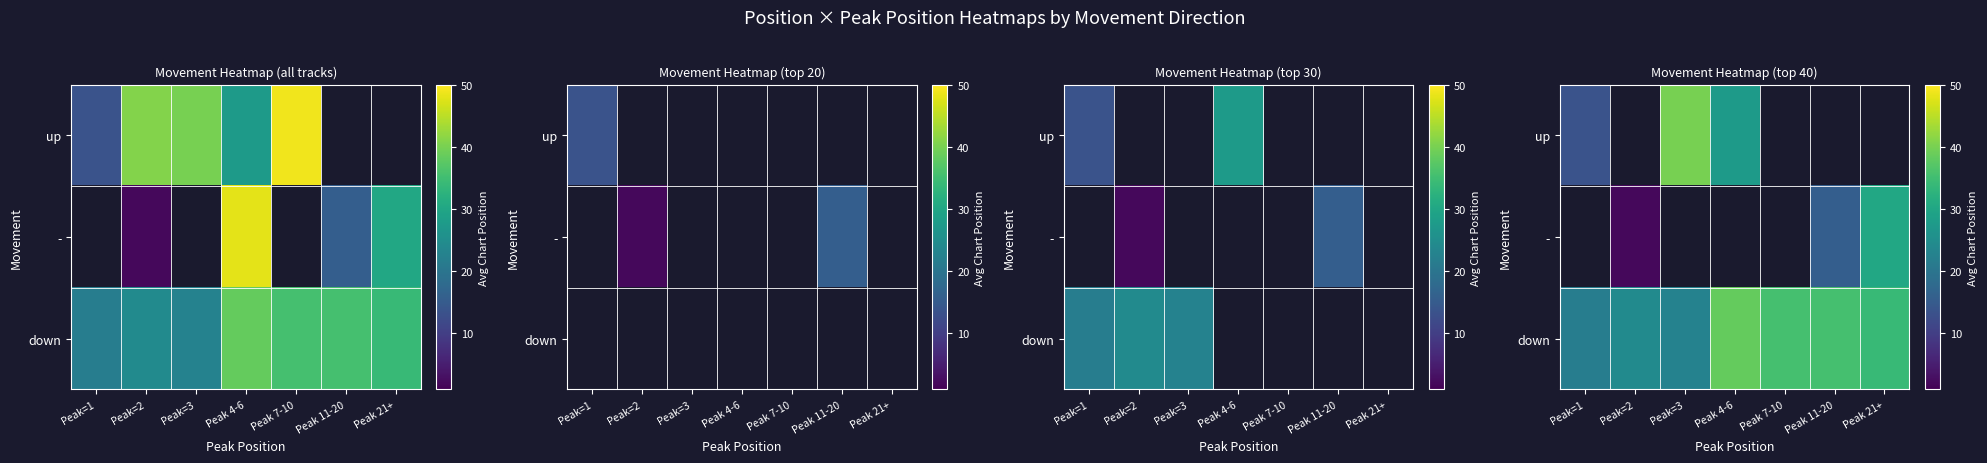

Between Peak 11-20 and Peak=1, which is larger?

Peak=1